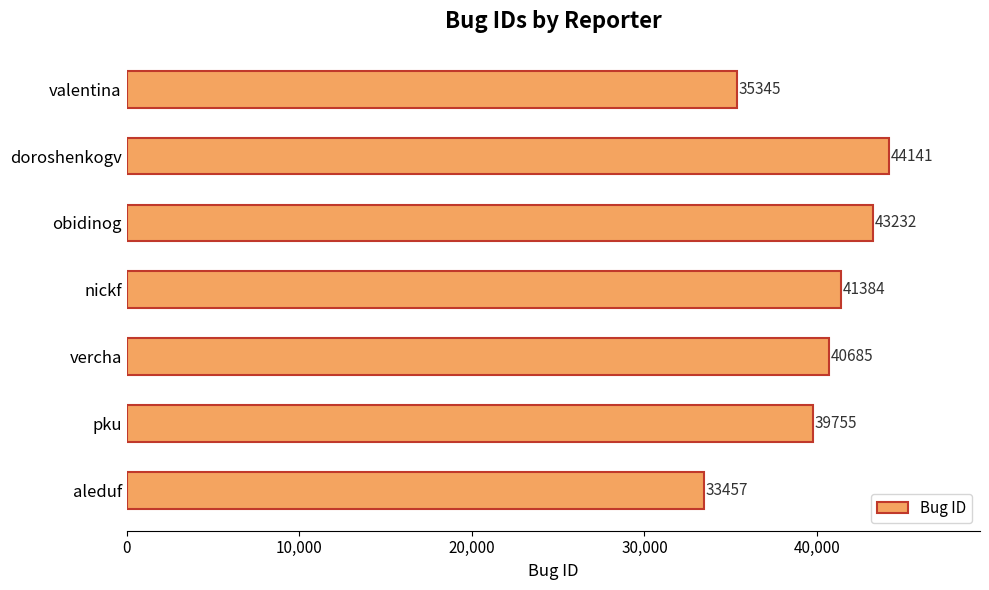

The value at aleduf is 53056. True or false?

False